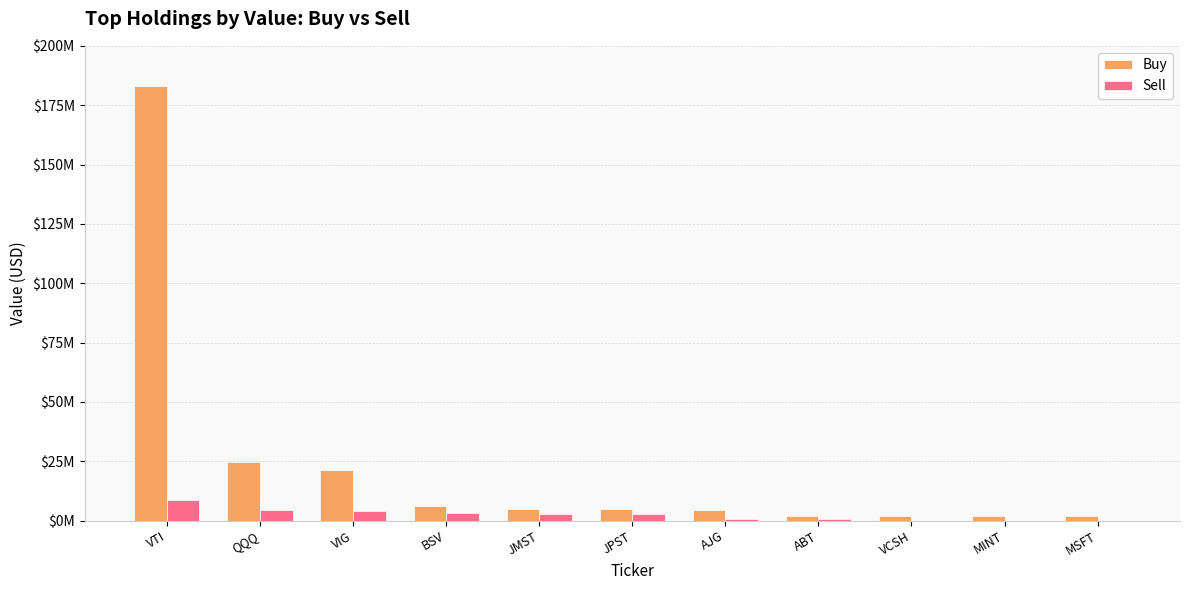

Reading right to left, list all the values displayed in this chart.

Buy: 1927000	1938000	2003000	2019000	4523000	4732000	4756000	6078000	21433000	24700000	182955000
Sell: 0	0	0	751000	821000	2692000	2695000	2968000	4132000	4308000	8847000